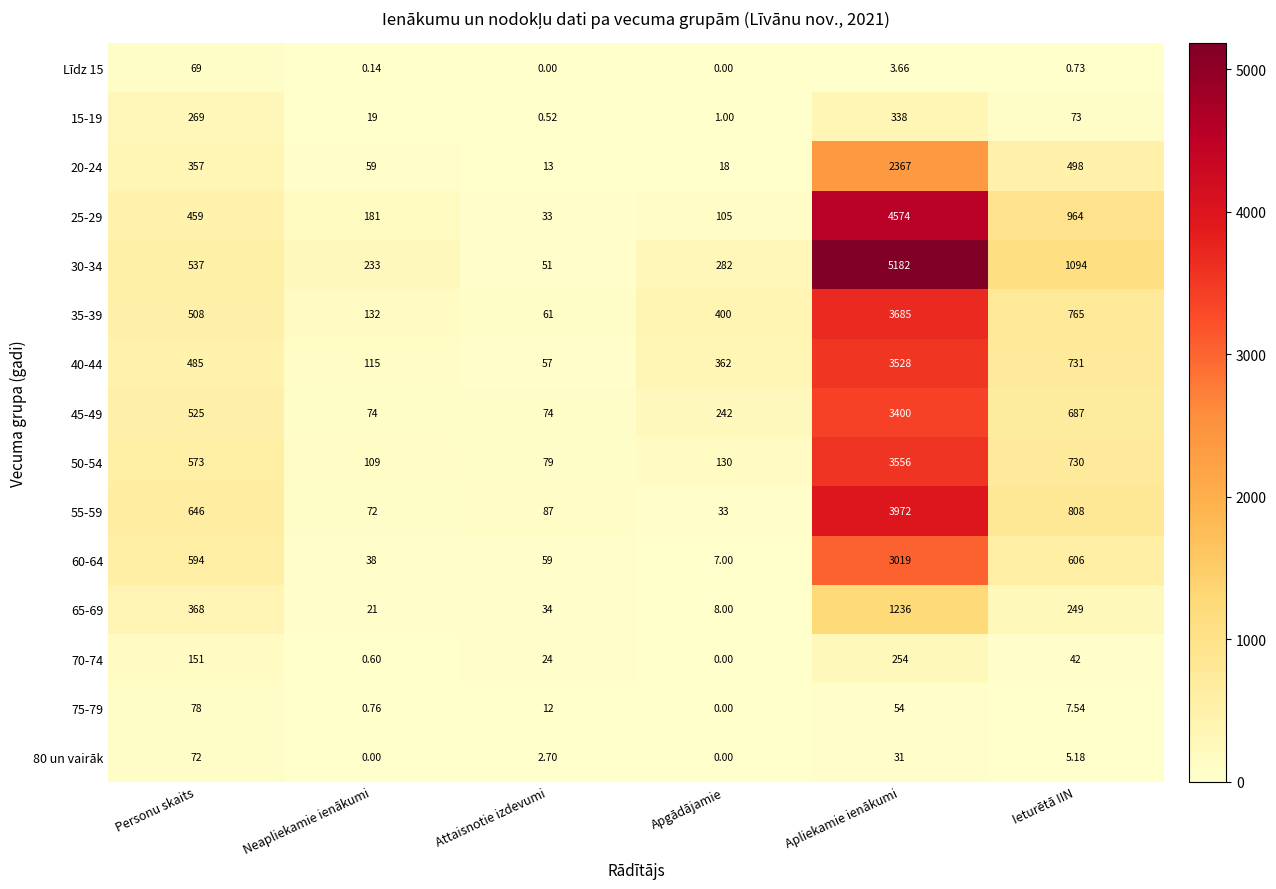

At which label does 25-29 reach its peak?

Apliekamie ienākumi